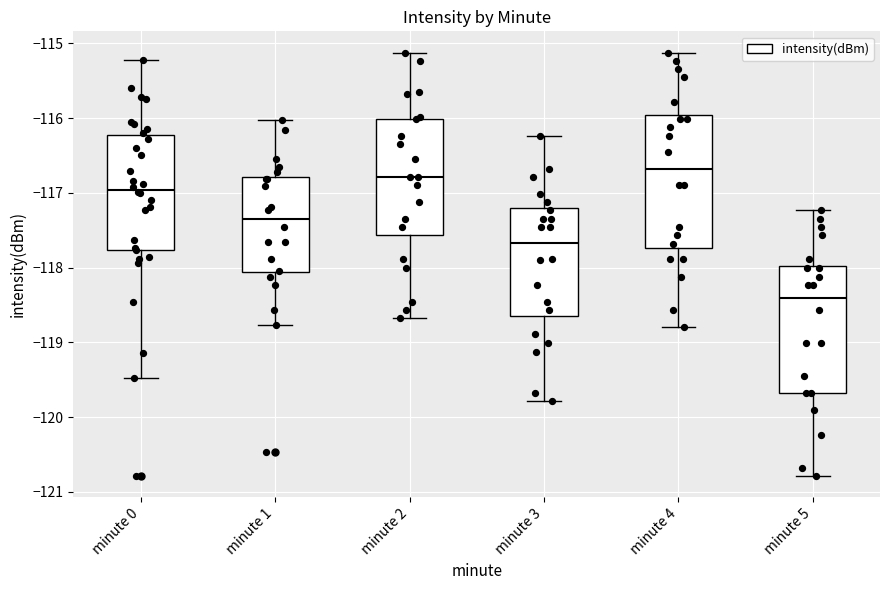

Reading left to right, transcribe this box plot: for each box, give where its median line is, the range the box spans, and where its two whiskers end, as read against the y-axis. The values are not printed on the chart, so give them approximately, as read against the axis.

minute 0: median -117.0, box -117.8 to -116.2, whiskers -119.5 to -115.2
minute 1: median -117.3, box -118.1 to -116.8, whiskers -118.8 to -116.0
minute 2: median -116.8, box -117.6 to -116.0, whiskers -118.7 to -115.1
minute 3: median -117.7, box -118.6 to -117.2, whiskers -119.8 to -116.2
minute 4: median -116.7, box -117.7 to -116.0, whiskers -118.8 to -115.1
minute 5: median -118.4, box -119.7 to -118.0, whiskers -120.8 to -117.2